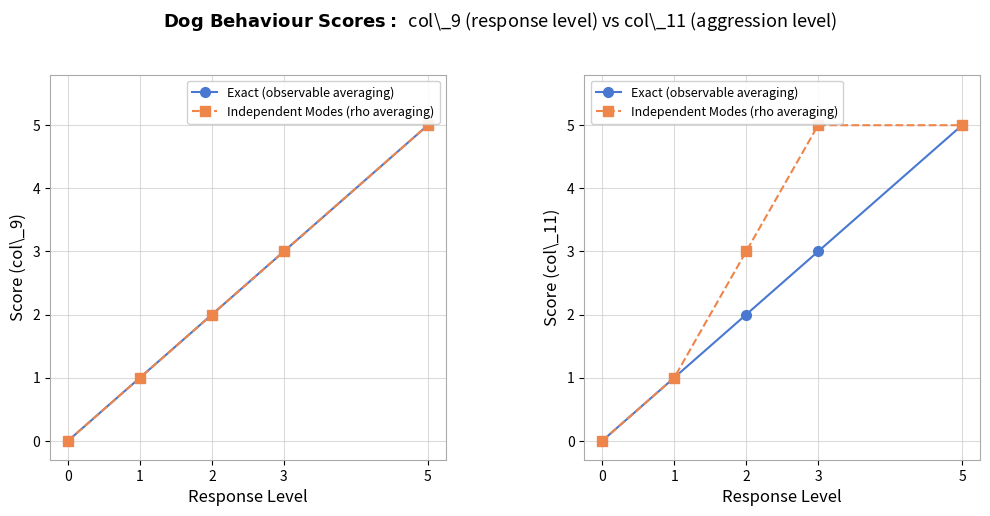

How many data points in Independent Modes (rho averaging) are less than 3?

2